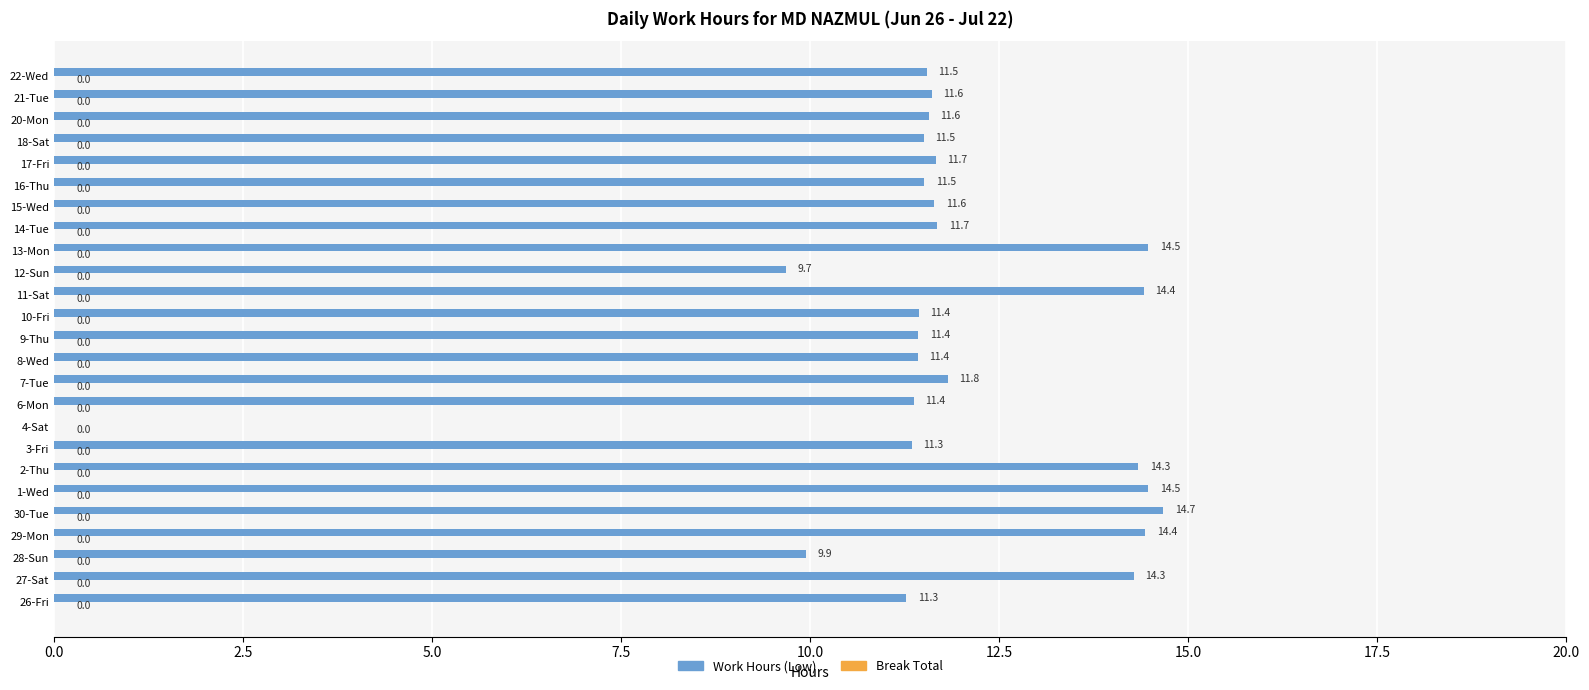

Between 17-Fri and 11-Sat, which is larger?

11-Sat